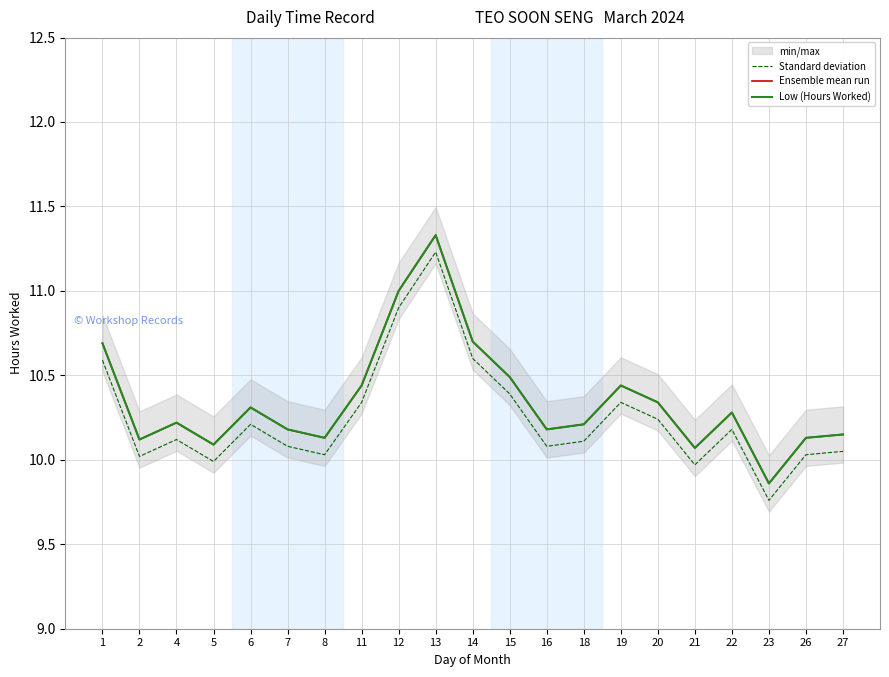

Reading left to right, transcribe all the data shown in this chart.

Standard deviation: 10.6	10.0	10.1	10.0	10.2	10.1	10.0	10.3	10.9	11.2	10.6	10.4	10.1	10.1	10.3	10.2	10.0	10.2	9.8	10.0	10.0
Ensemble mean run: 10.7	10.1	10.2	10.1	10.3	10.2	10.1	10.4	11.0	11.3	10.7	10.5	10.2	10.2	10.4	10.3	10.1	10.3	9.9	10.1	10.2
Low (Hours Worked): 10.7	10.1	10.2	10.1	10.3	10.2	10.1	10.4	11.0	11.3	10.7	10.5	10.2	10.2	10.4	10.3	10.1	10.3	9.9	10.1	10.2